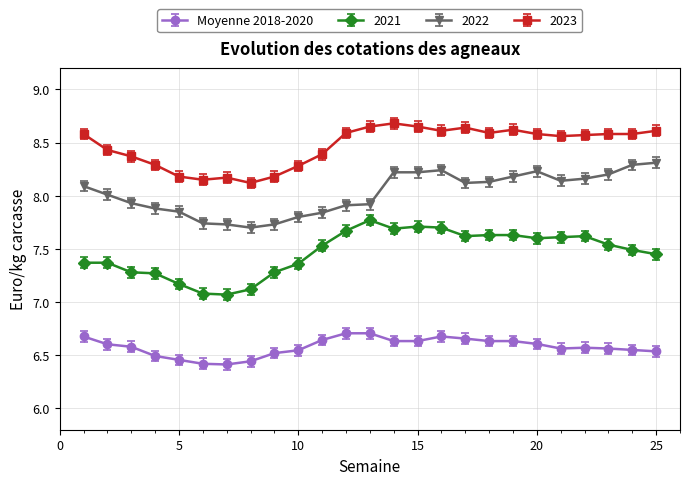

Which series has the largest total across all categories?

2023